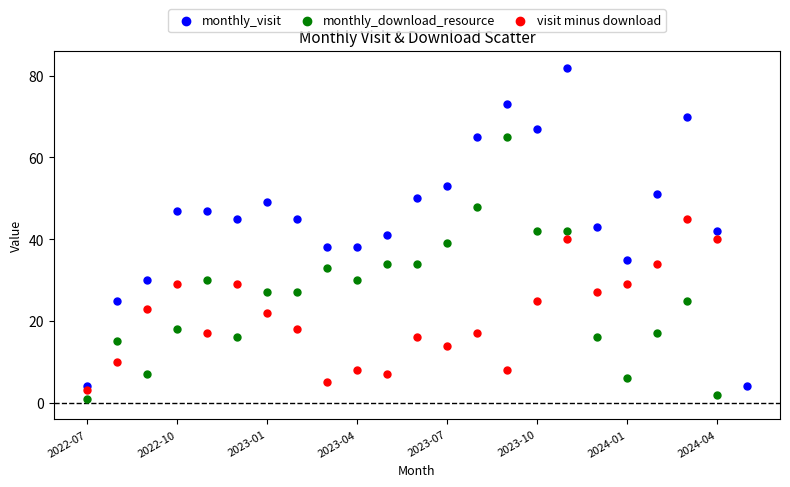

Which series has the largest Y range (max minus min)?

monthly_visit